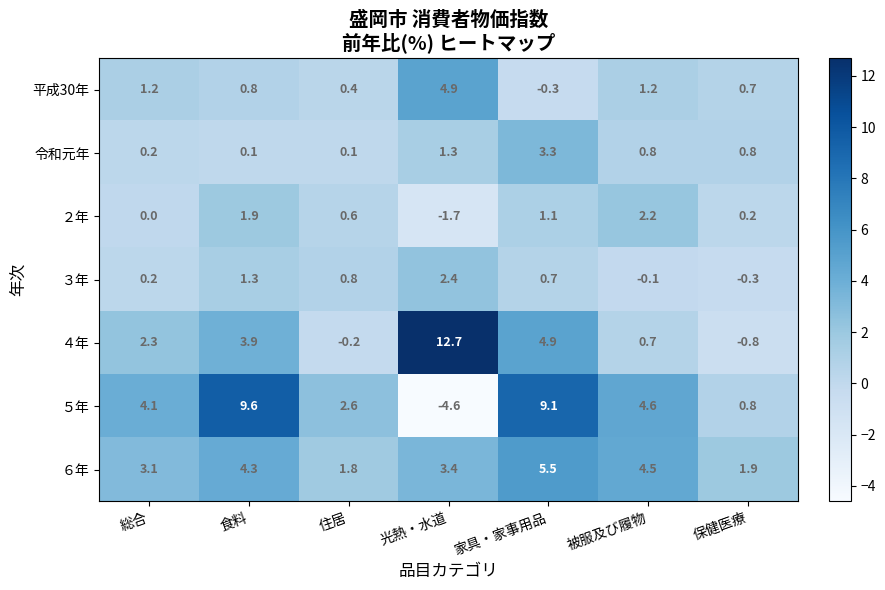

What is the total value across all series at 食料?

21.9